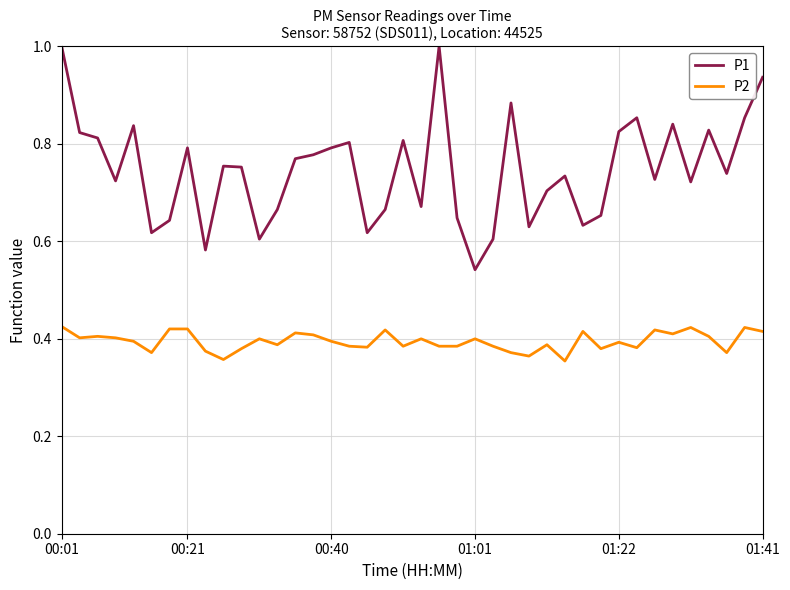

True or false: P2 has more than 1 interior local peaks.

True